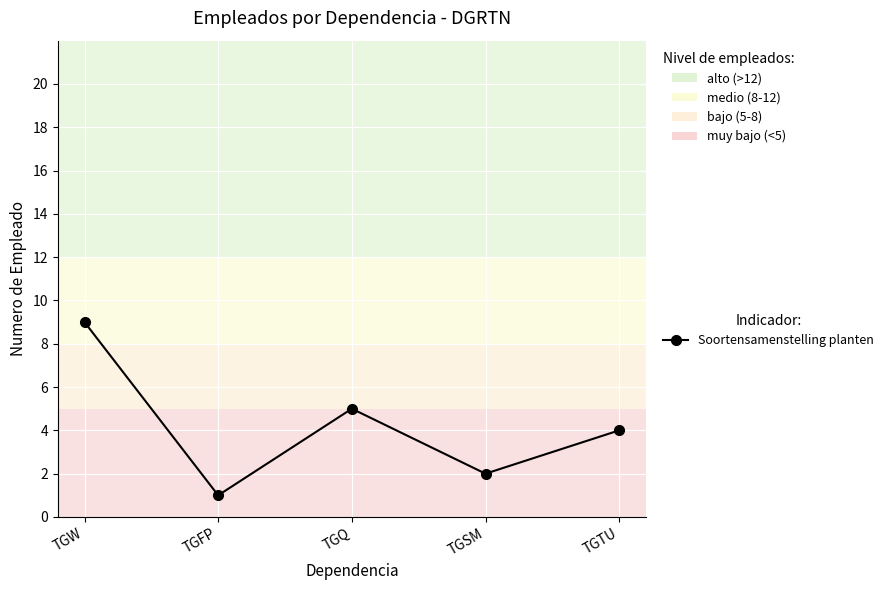

What is the sum of all values?

21